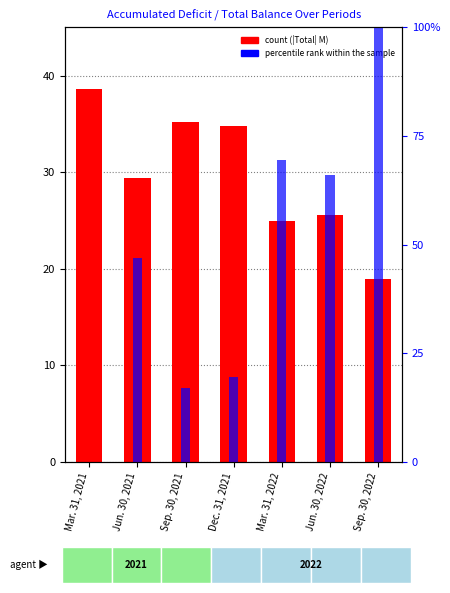

Are the bars grouped side by side (vs. stacked)?

Yes